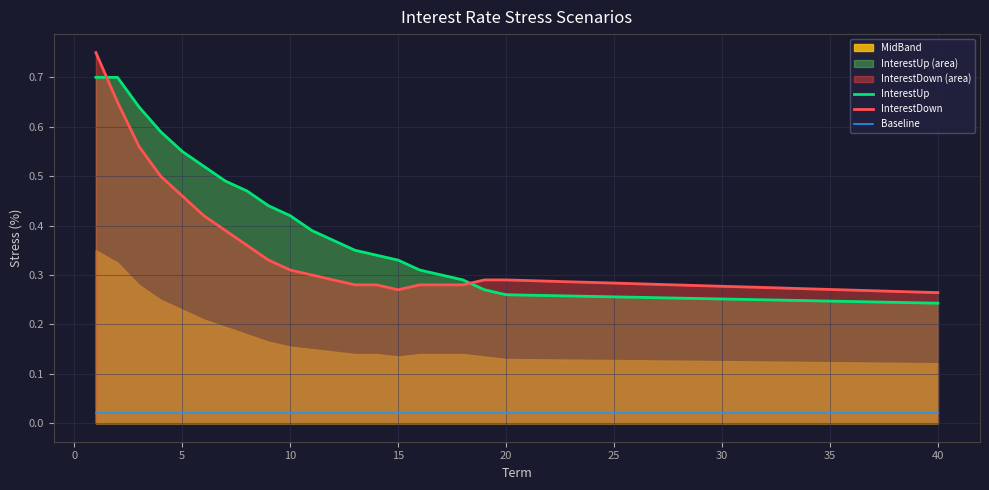

How many lines are shown in the chart?

3